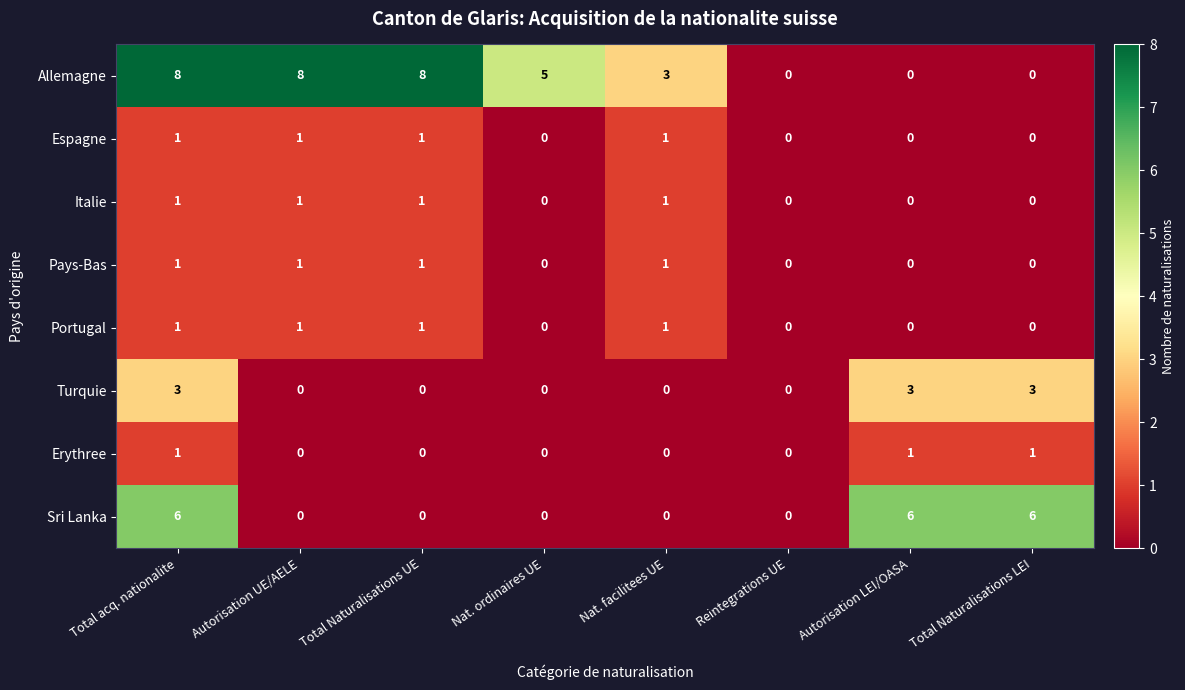

True or false: Pays-Bas has a value of 0 at Autorisation LEI/OASA.

True